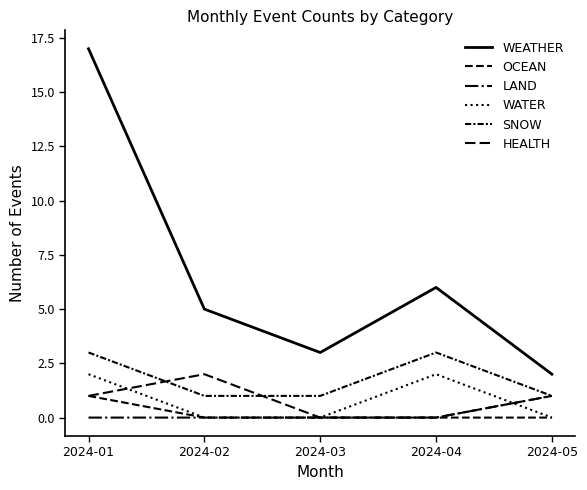

Does the chart have visible grid lines?

No